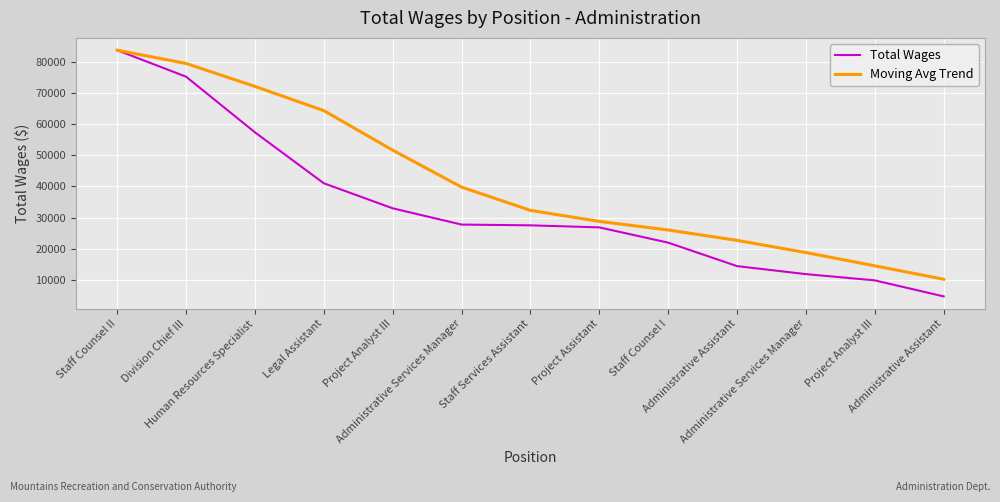

What are all the series names shown in the legend?

Total Wages, Moving Avg Trend